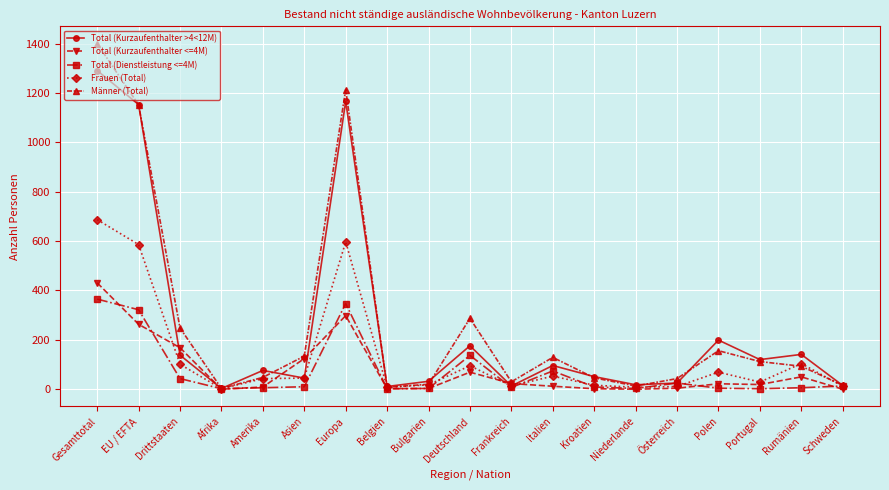

The Männer (Total) series shows 2067 at Europa. True or false?

False